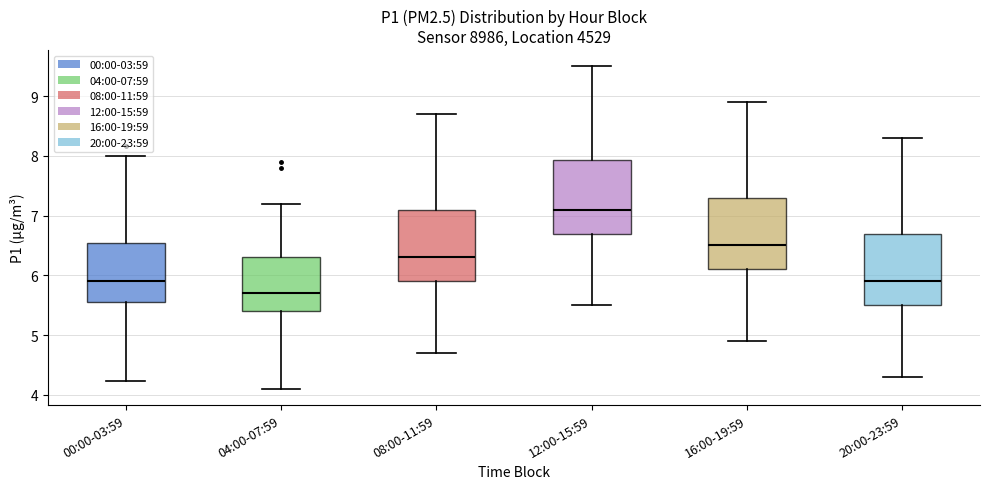

Reading left to right, transcribe this box plot: for each box, give where its median line is, the range the box spans, and where its two whiskers end, as read against the y-axis. The values are not printed on the chart, so give them approximately, as read against the axis.

00:00-03:59: median 5.9, box 5.6 to 6.5, whiskers 4.2 to 8.0
04:00-07:59: median 5.7, box 5.4 to 6.3, whiskers 4.1 to 7.2
08:00-11:59: median 6.3, box 5.9 to 7.1, whiskers 4.7 to 8.7
12:00-15:59: median 7.1, box 6.7 to 7.9, whiskers 5.5 to 9.5
16:00-19:59: median 6.5, box 6.1 to 7.3, whiskers 4.9 to 8.9
20:00-23:59: median 5.9, box 5.5 to 6.7, whiskers 4.3 to 8.3